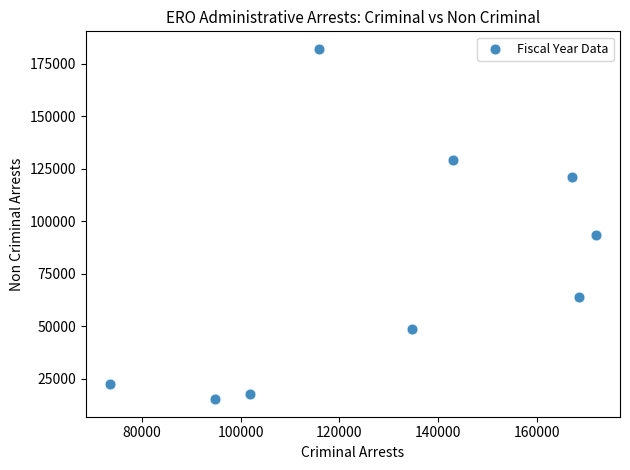

What is the average Y value?

77215